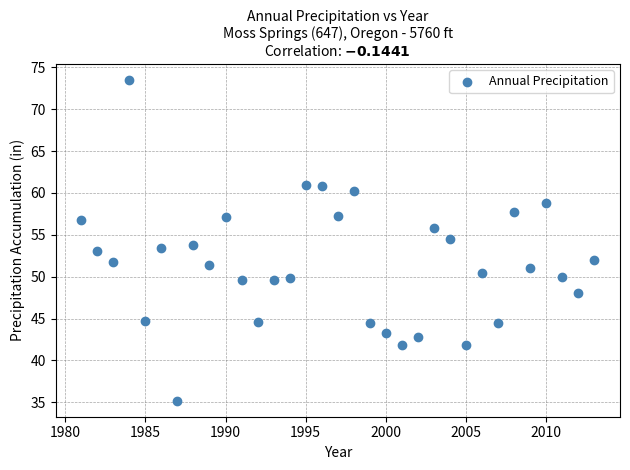

What is the range of Y values (max minus min)?

38.3